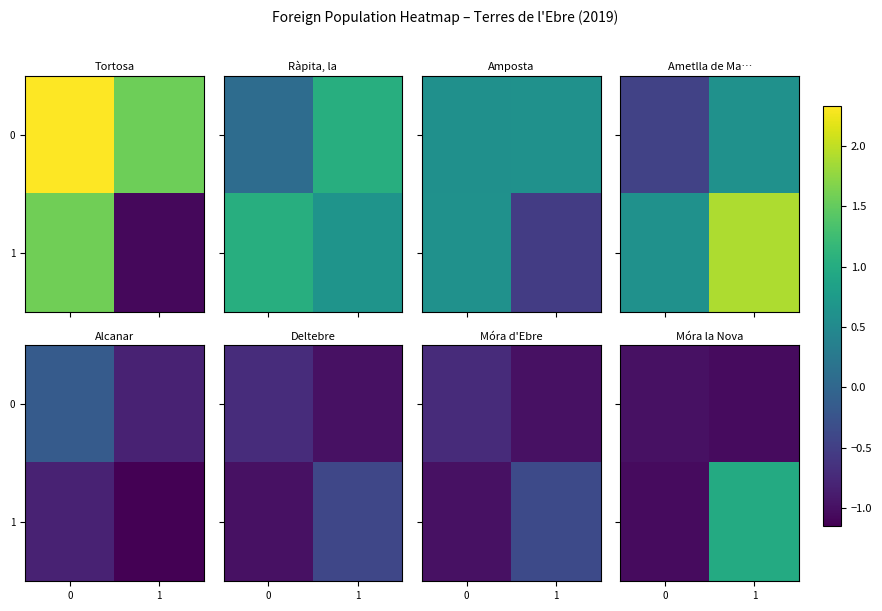

What is the spread (max minus min) of values at 1?

2.0